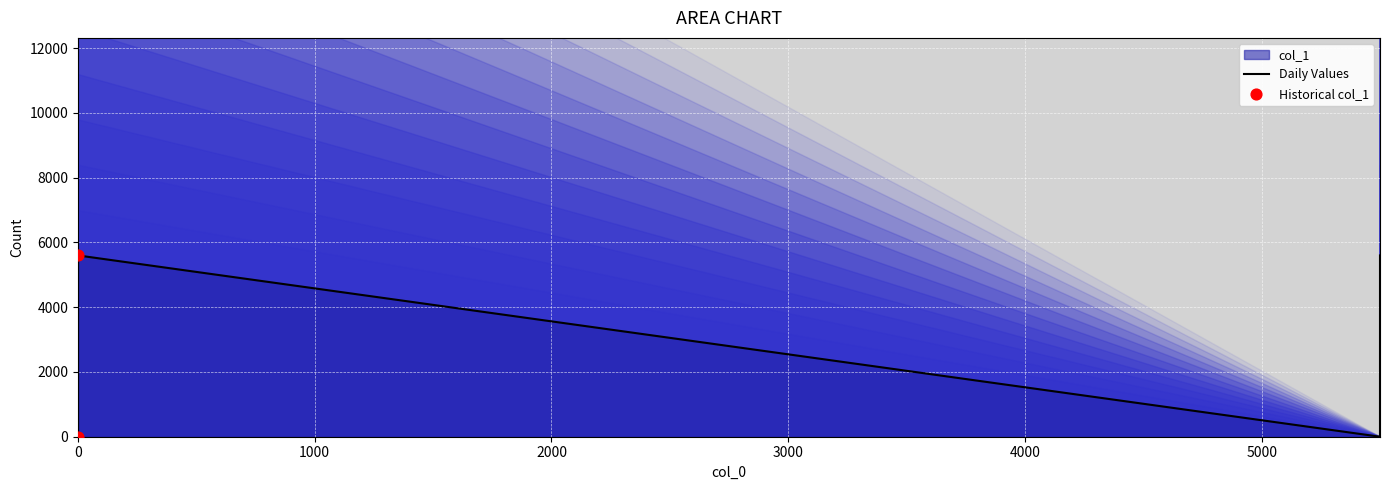

What is the change in value from 5500 to 5500?

+5600